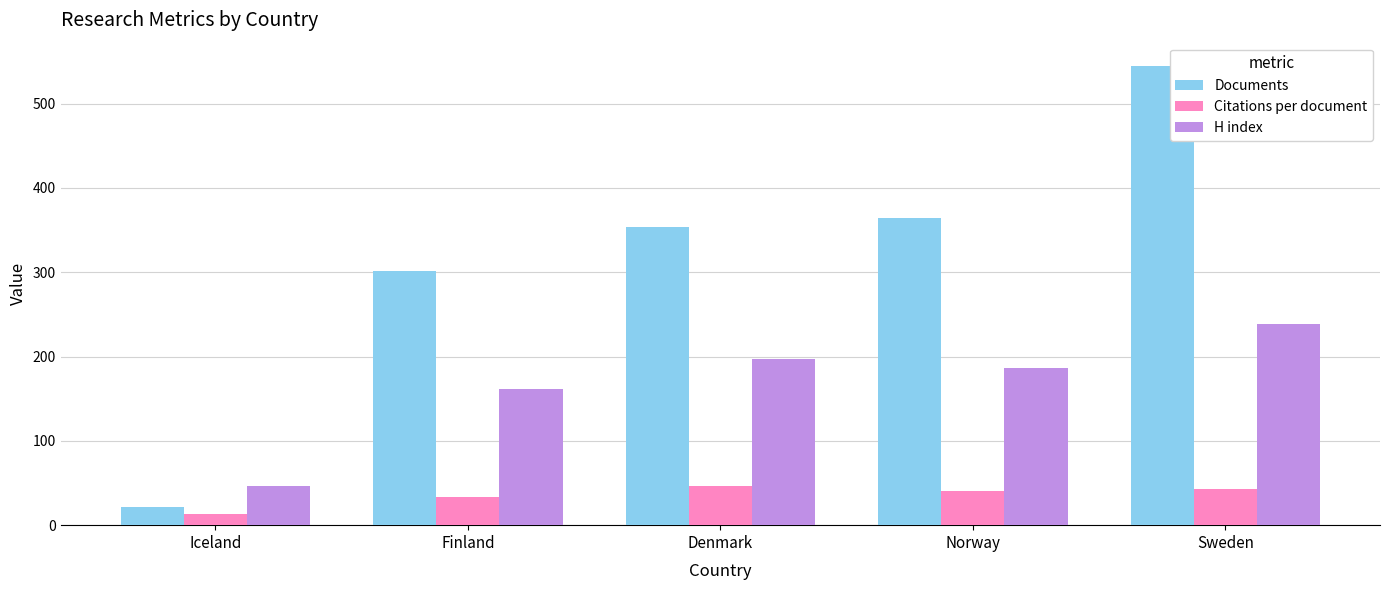

Which series has the widest spread of values?

Documents